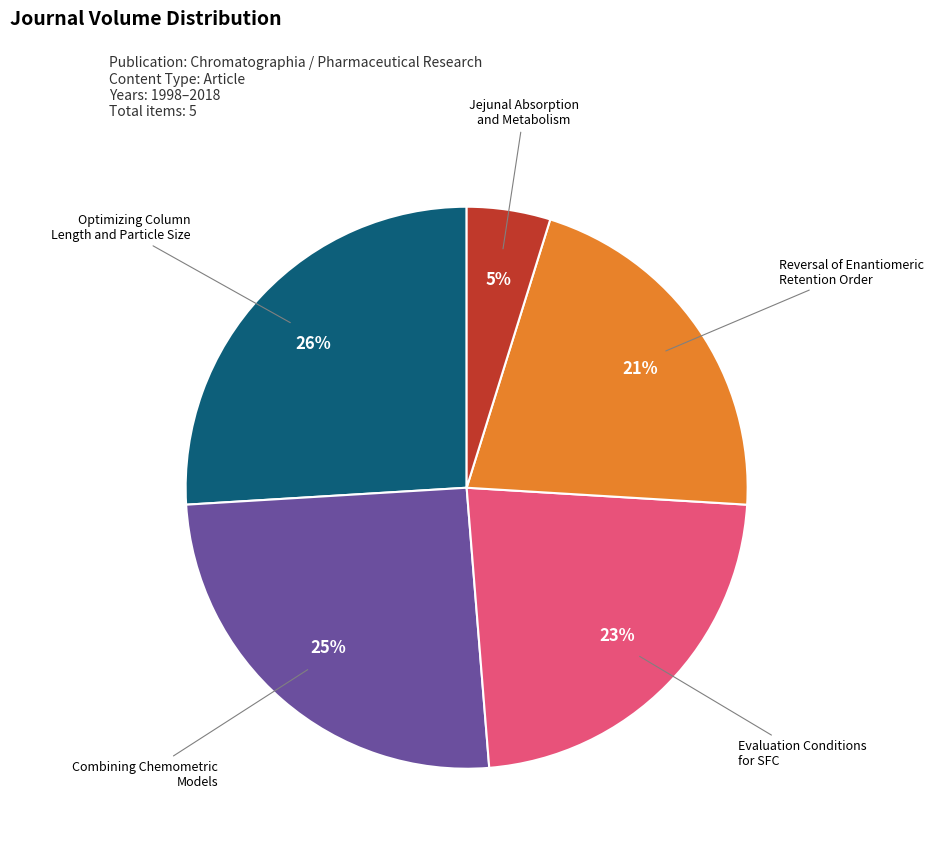

Does any single category account for the majority?

No